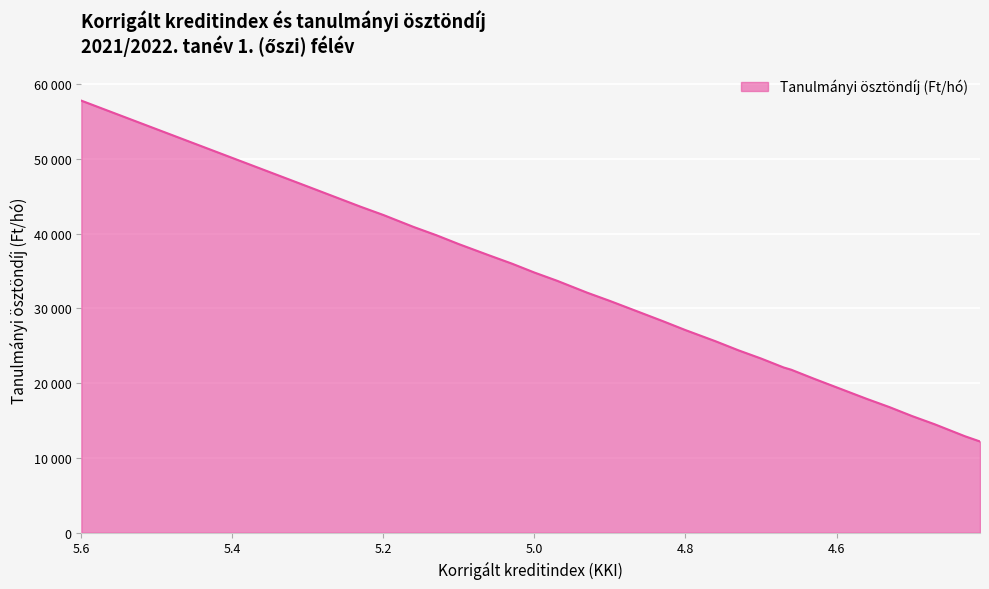

What is the sum of all values?

844700